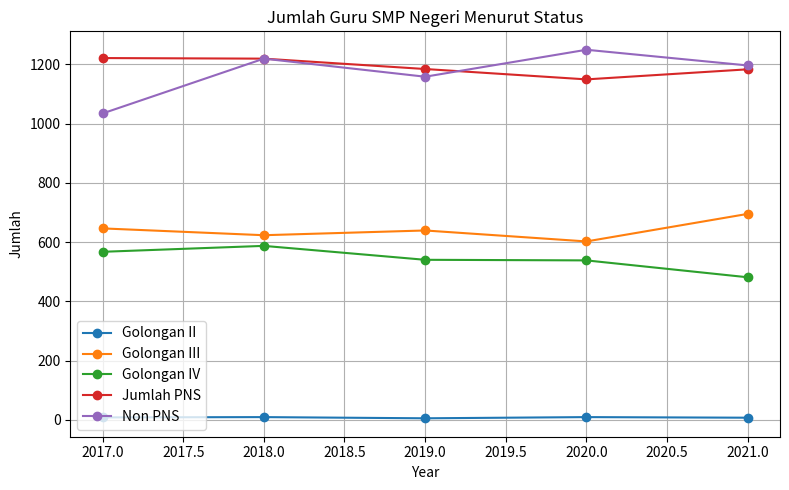

Which series has the largest total across all categories?

Jumlah PNS